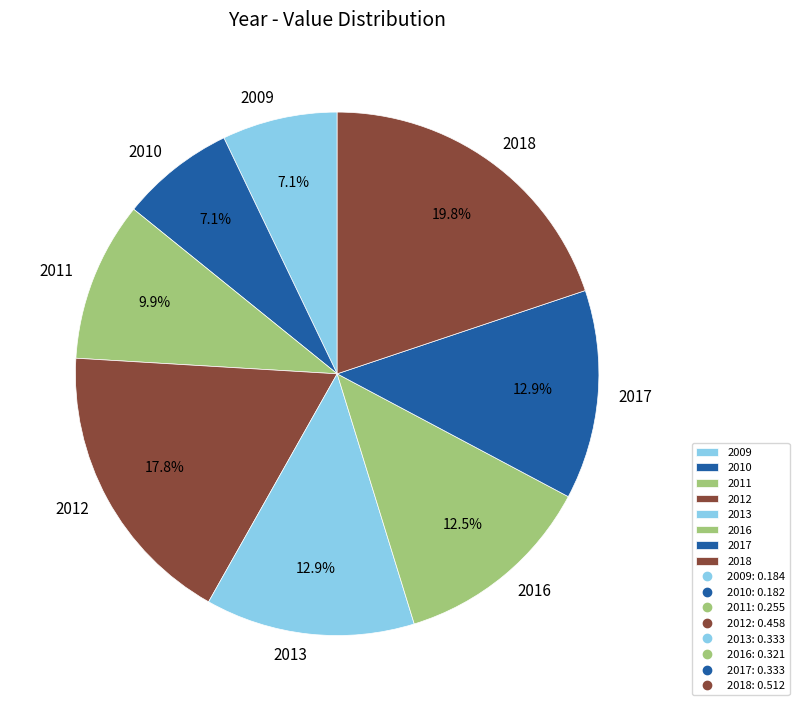

Which category has the biggest portion of the pie?

2018